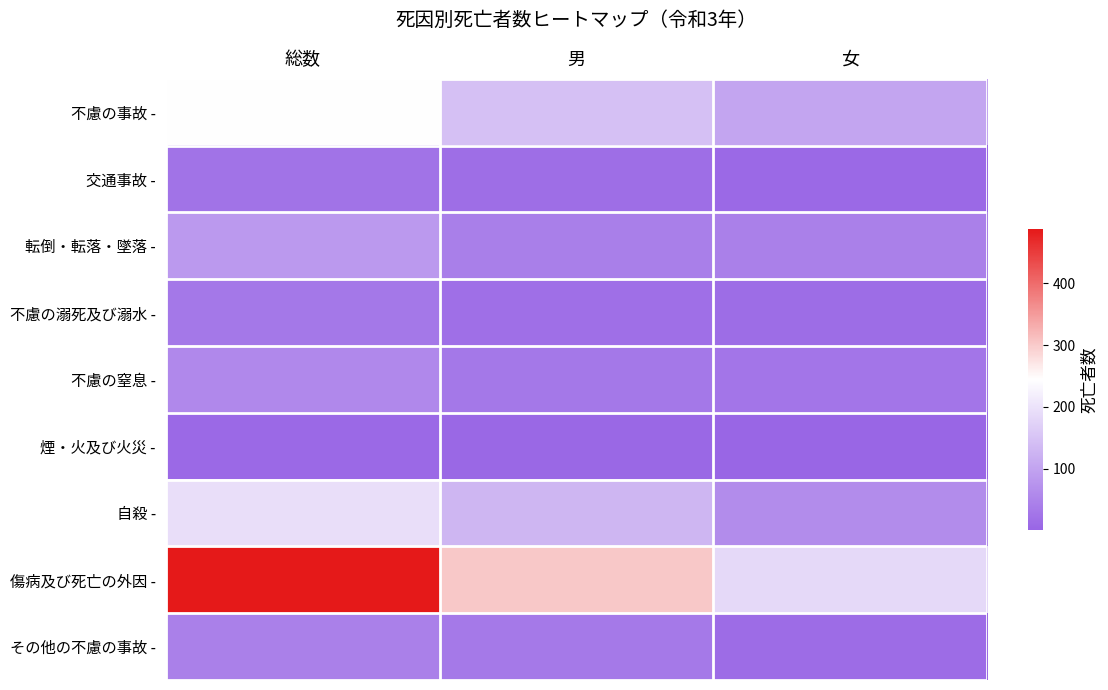

How many distinct data groups are displayed?

9